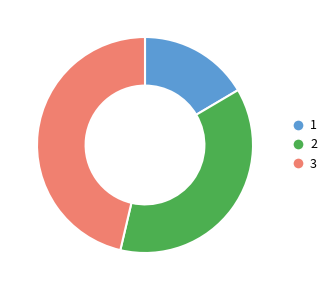

The 1 slice represents 17% of the pie. True or false?

True